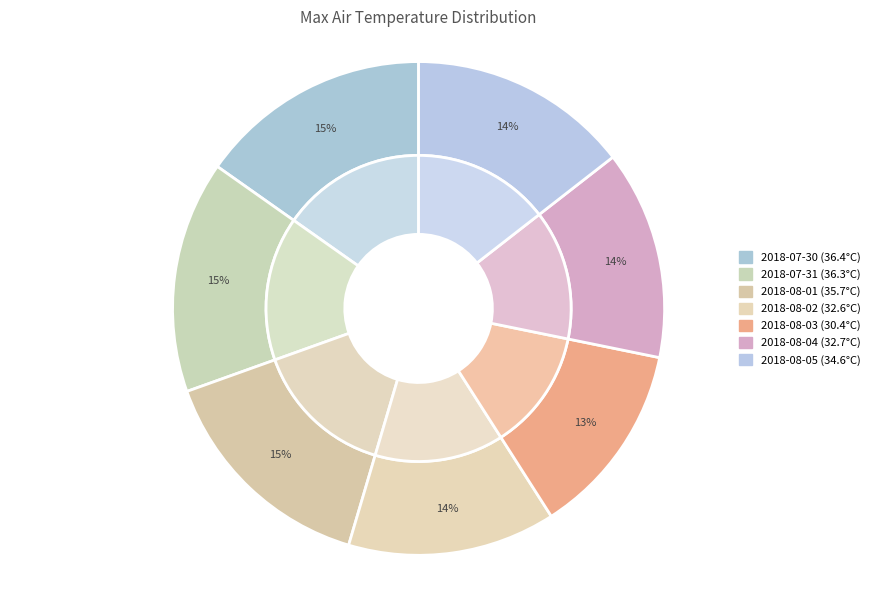

What portion of the pie excludes 2018-08-03?

87.3%